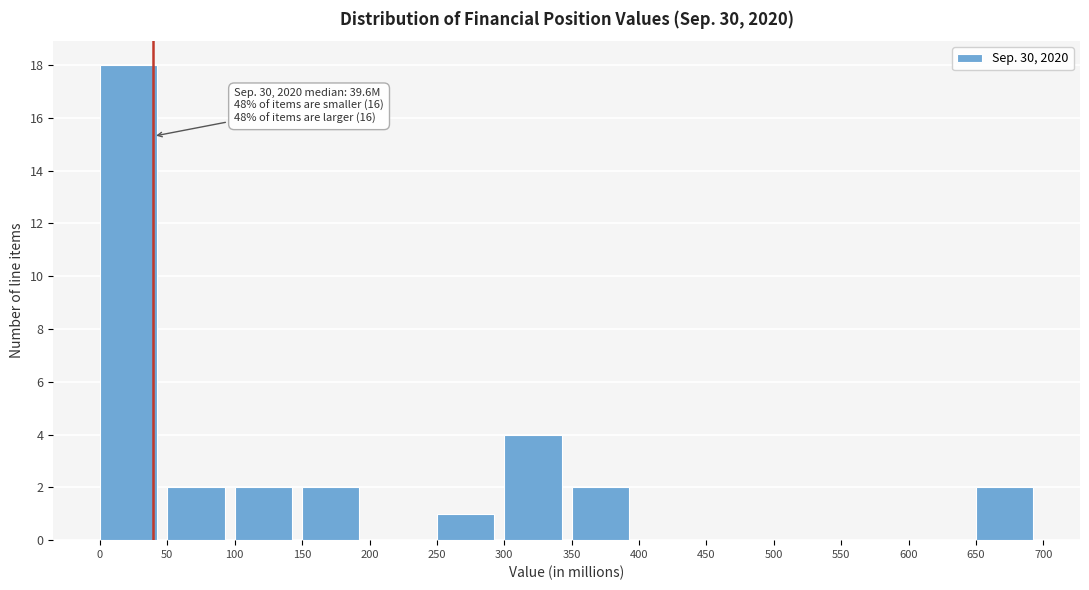

Over which range of the x-axis is the bar tallest?

0 to 50